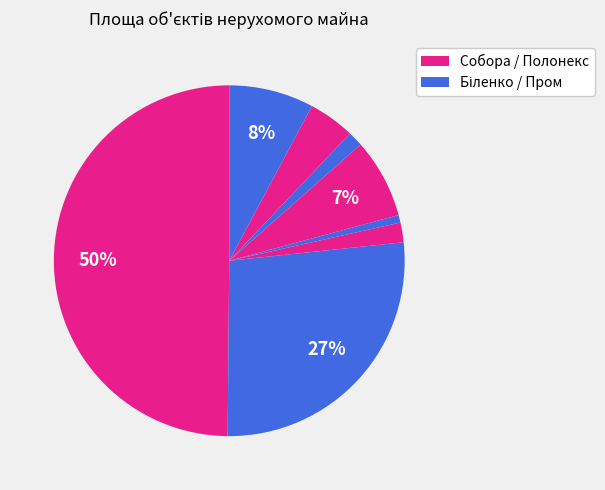

How many slices are in this pie chart?

8